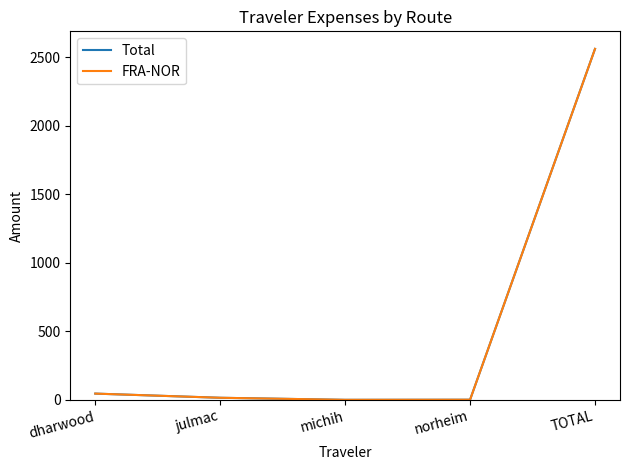

At how many categories does at least one series exceed 1888?

1